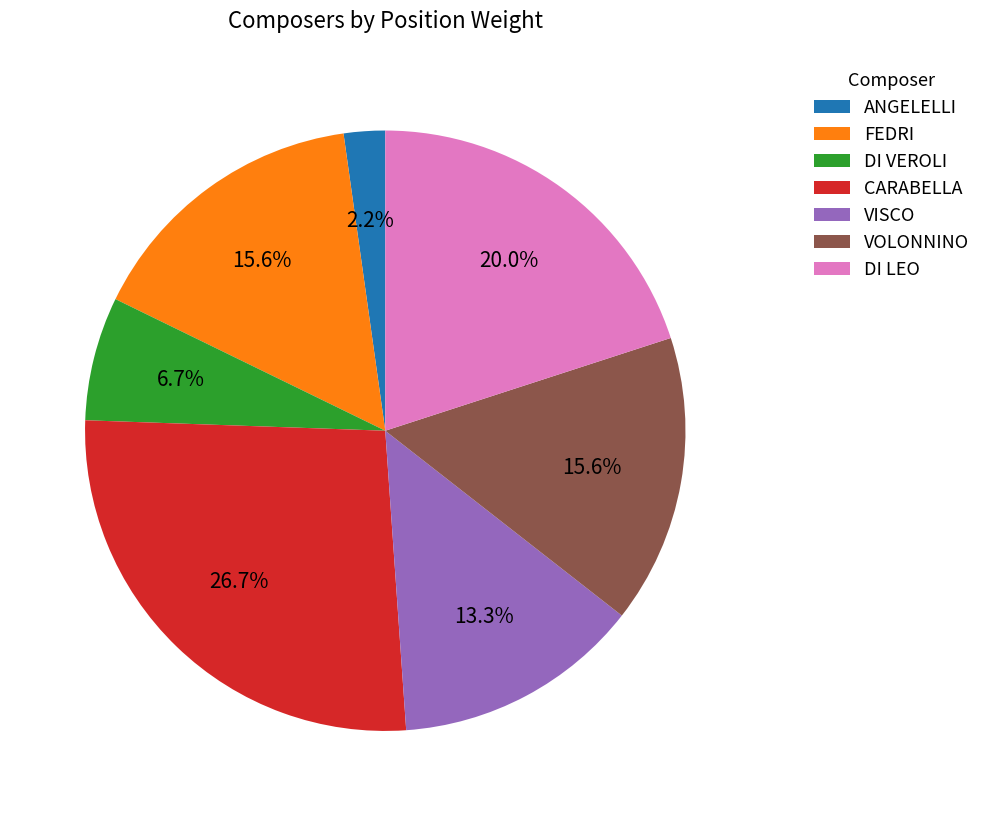

How many slices are in this pie chart?

7